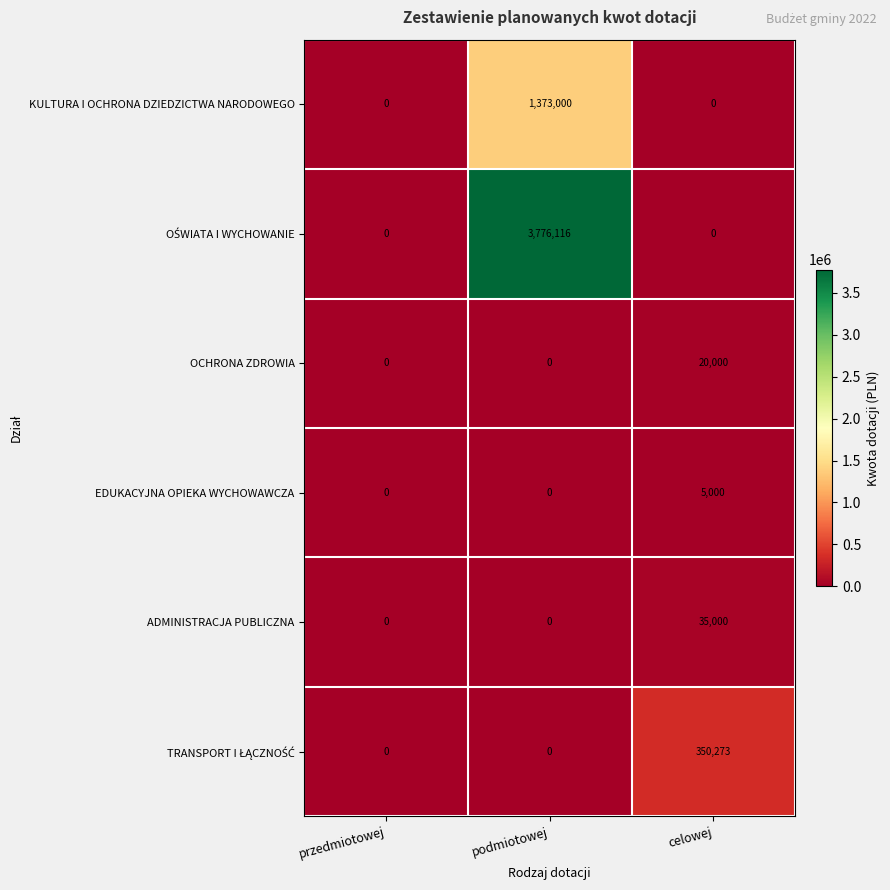

What is the spread (max minus min) of values at podmiotowej?

3776116